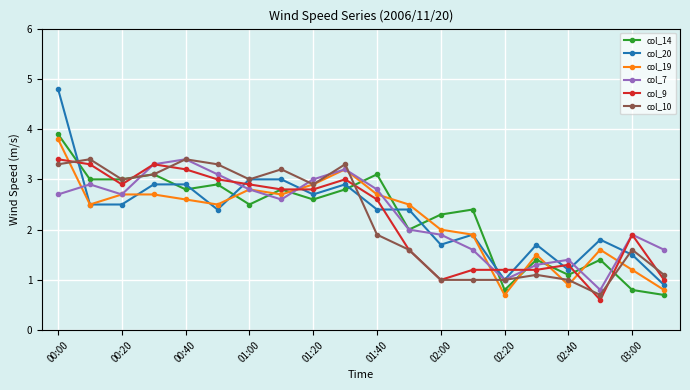

Which series ends up on top after the final intersection of col_20 and col_14?

col_20